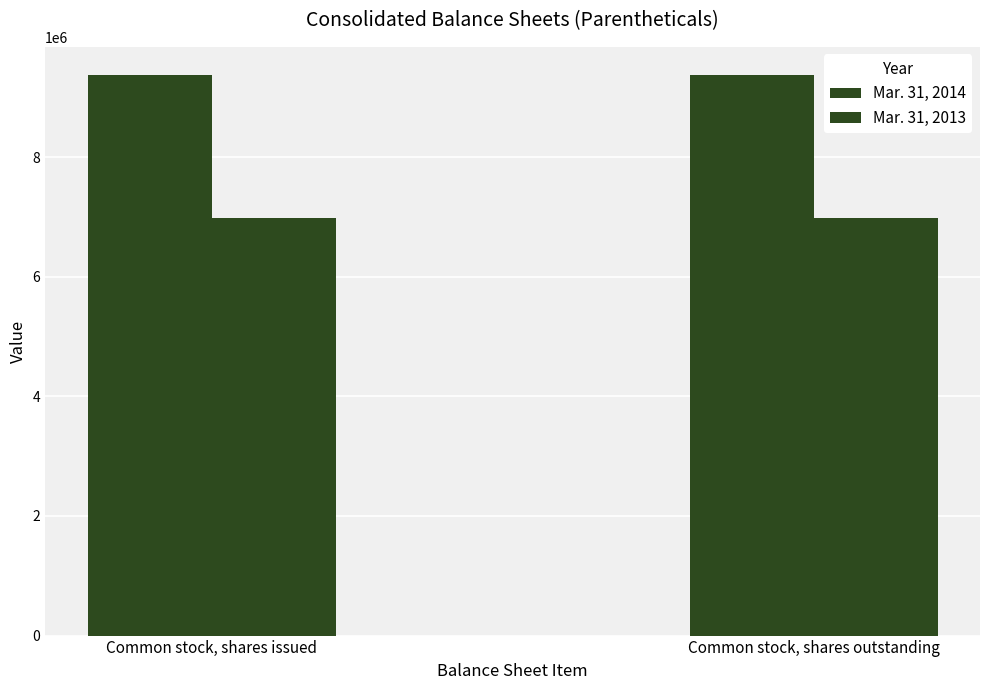

Rank the series by their maximum value, from lowest to highest.

Mar. 31, 2013, Mar. 31, 2014